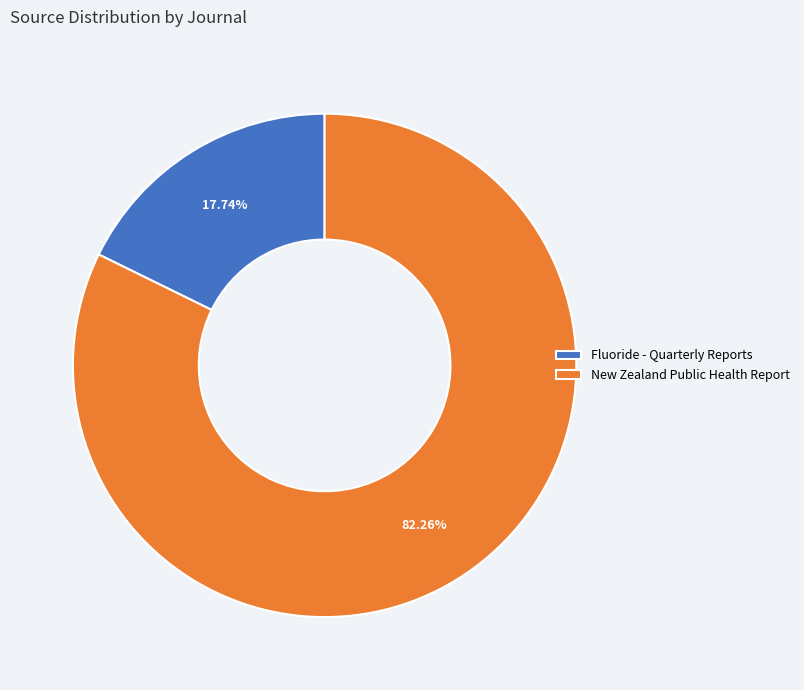

Which slice is the largest?

New Zealand Public Health Report